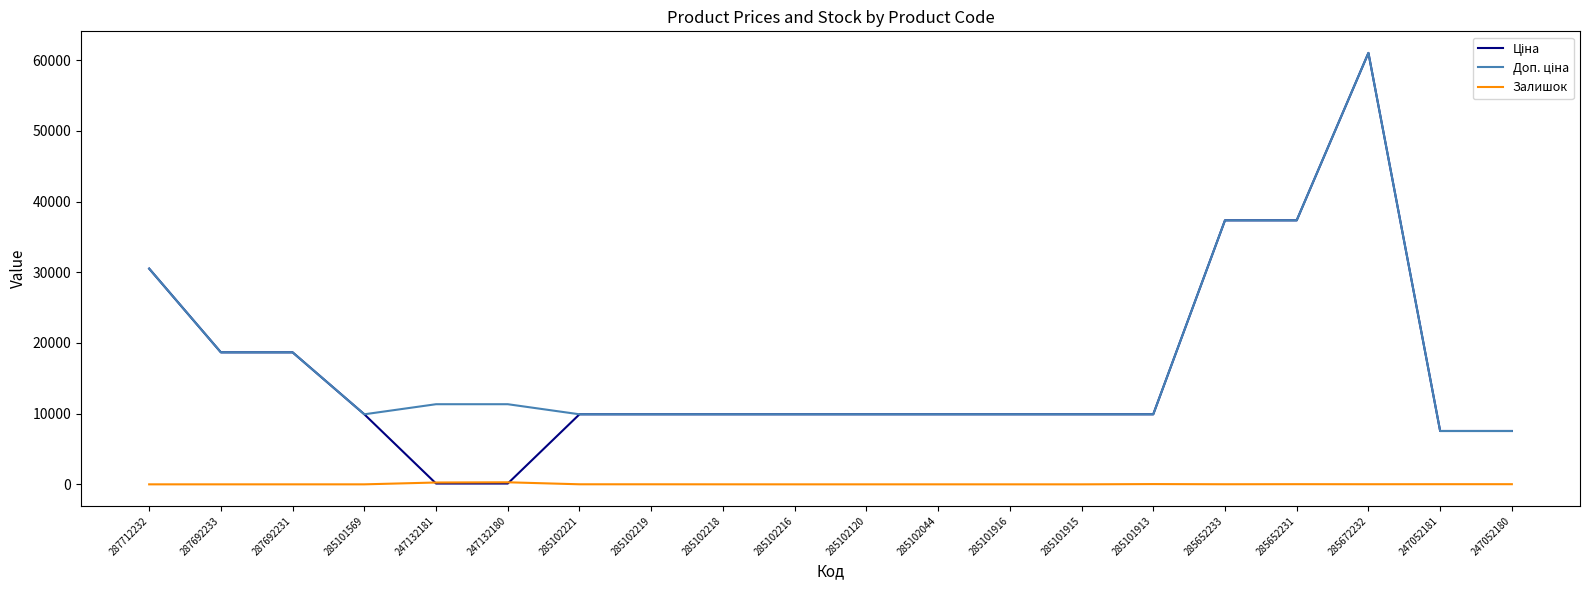

The Залишок series shows 36.0 at 285101913. True or false?

True